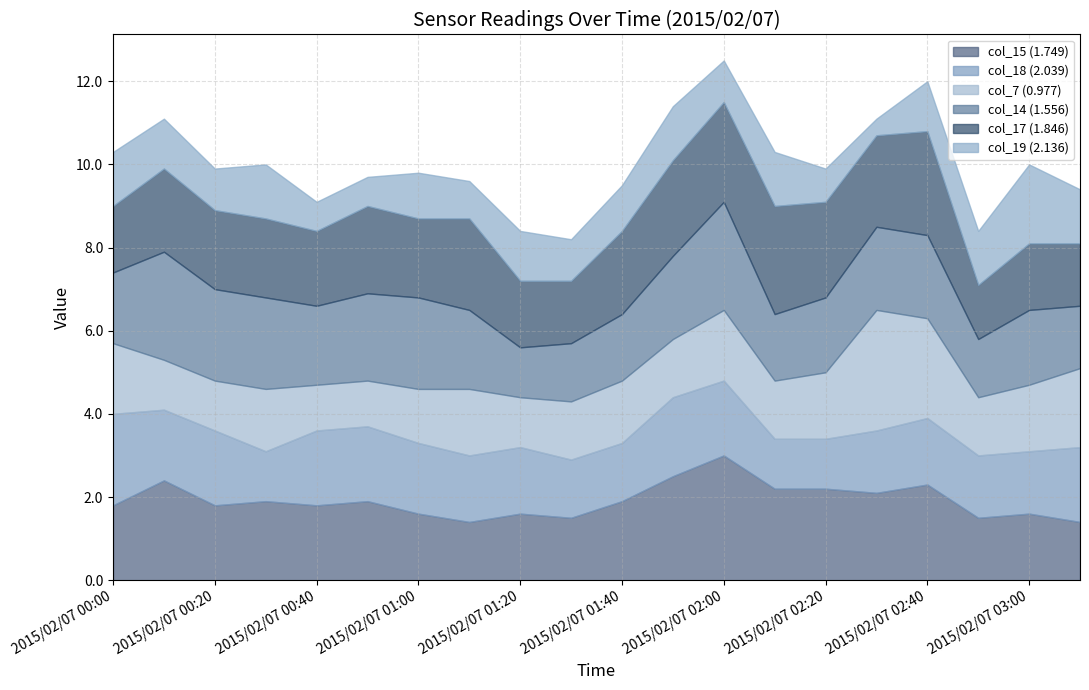

Reading left to right, extract all data points from this chart.

col_15 (1.749): 2015/02/07 00:00=1.8	2015/02/07 00:10=2.4	2015/02/07 00:20=1.8	2015/02/07 00:30=1.9	2015/02/07 00:40=1.8	2015/02/07 00:50=1.9	2015/02/07 01:00=1.6	2015/02/07 01:10=1.4	2015/02/07 01:20=1.6	2015/02/07 01:30=1.5	2015/02/07 01:40=1.9	2015/02/07 01:50=2.5	2015/02/07 02:00=3.0	2015/02/07 02:10=2.2	2015/02/07 02:20=2.2	2015/02/07 02:30=2.1	2015/02/07 02:40=2.3	2015/02/07 02:50=1.5	2015/02/07 03:00=1.6	2015/02/07 03:10=1.4
col_18 (2.039): 2015/02/07 00:00=2.2	2015/02/07 00:10=1.7	2015/02/07 00:20=1.8	2015/02/07 00:30=1.2	2015/02/07 00:40=1.8	2015/02/07 00:50=1.8	2015/02/07 01:00=1.7	2015/02/07 01:10=1.6	2015/02/07 01:20=1.6	2015/02/07 01:30=1.4	2015/02/07 01:40=1.4	2015/02/07 01:50=1.9	2015/02/07 02:00=1.8	2015/02/07 02:10=1.2	2015/02/07 02:20=1.2	2015/02/07 02:30=1.5	2015/02/07 02:40=1.6	2015/02/07 02:50=1.5	2015/02/07 03:00=1.5	2015/02/07 03:10=1.8
col_7 (0.977): 2015/02/07 00:00=1.7	2015/02/07 00:10=1.2	2015/02/07 00:20=1.2	2015/02/07 00:30=1.5	2015/02/07 00:40=1.1	2015/02/07 00:50=1.1	2015/02/07 01:00=1.3	2015/02/07 01:10=1.6	2015/02/07 01:20=1.2	2015/02/07 01:30=1.4	2015/02/07 01:40=1.5	2015/02/07 01:50=1.4	2015/02/07 02:00=1.7	2015/02/07 02:10=1.4	2015/02/07 02:20=1.6	2015/02/07 02:30=2.9	2015/02/07 02:40=2.4	2015/02/07 02:50=1.4	2015/02/07 03:00=1.6	2015/02/07 03:10=1.9
col_14 (1.556): 2015/02/07 00:00=1.7	2015/02/07 00:10=2.6	2015/02/07 00:20=2.2	2015/02/07 00:30=2.2	2015/02/07 00:40=1.9	2015/02/07 00:50=2.1	2015/02/07 01:00=2.2	2015/02/07 01:10=1.9	2015/02/07 01:20=1.2	2015/02/07 01:30=1.4	2015/02/07 01:40=1.6	2015/02/07 01:50=2.0	2015/02/07 02:00=2.6	2015/02/07 02:10=1.6	2015/02/07 02:20=1.8	2015/02/07 02:30=2.0	2015/02/07 02:40=2.0	2015/02/07 02:50=1.4	2015/02/07 03:00=1.8	2015/02/07 03:10=1.5
col_17 (1.846): 2015/02/07 00:00=1.6	2015/02/07 00:10=2.0	2015/02/07 00:20=1.9	2015/02/07 00:30=1.9	2015/02/07 00:40=1.8	2015/02/07 00:50=2.1	2015/02/07 01:00=1.9	2015/02/07 01:10=2.2	2015/02/07 01:20=1.6	2015/02/07 01:30=1.5	2015/02/07 01:40=2.0	2015/02/07 01:50=2.3	2015/02/07 02:00=2.4	2015/02/07 02:10=2.6	2015/02/07 02:20=2.3	2015/02/07 02:30=2.2	2015/02/07 02:40=2.5	2015/02/07 02:50=1.3	2015/02/07 03:00=1.6	2015/02/07 03:10=1.5
col_19 (2.136): 2015/02/07 00:00=1.3	2015/02/07 00:10=1.2	2015/02/07 00:20=1.0	2015/02/07 00:30=1.3	2015/02/07 00:40=0.7	2015/02/07 00:50=0.7	2015/02/07 01:00=1.1	2015/02/07 01:10=0.9	2015/02/07 01:20=1.2	2015/02/07 01:30=1.0	2015/02/07 01:40=1.1	2015/02/07 01:50=1.3	2015/02/07 02:00=1.0	2015/02/07 02:10=1.3	2015/02/07 02:20=0.8	2015/02/07 02:30=0.4	2015/02/07 02:40=1.2	2015/02/07 02:50=1.3	2015/02/07 03:00=1.9	2015/02/07 03:10=1.3